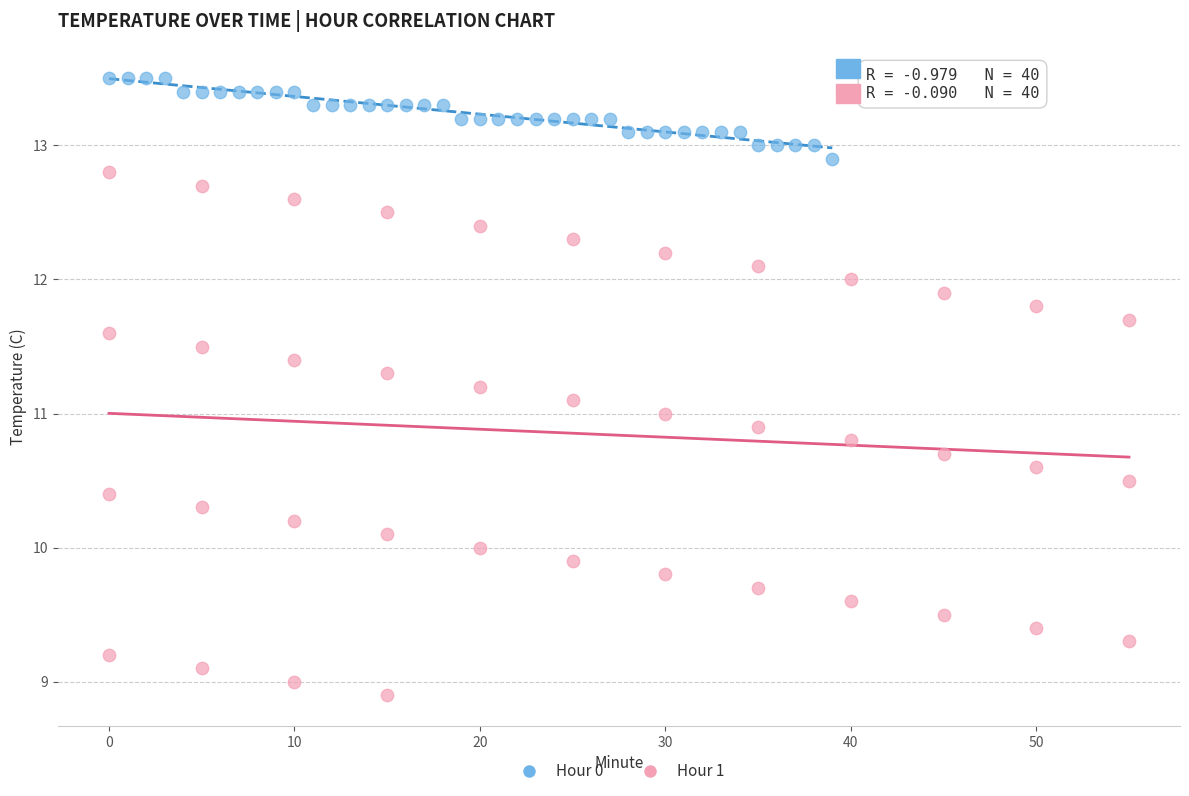

Which series contains the lowest Y value?

Hour 1